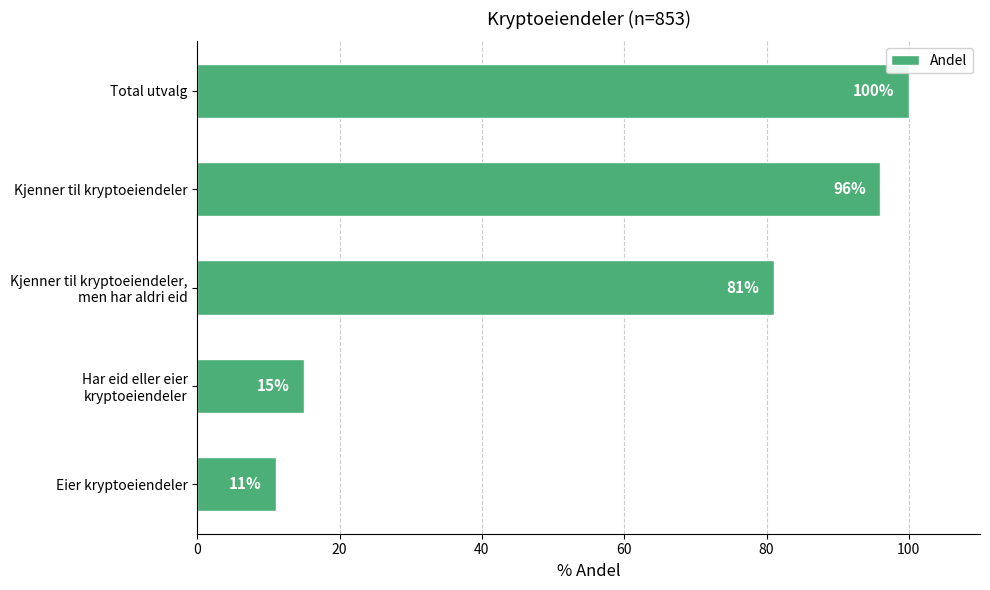

The value at Total utvalg is 100. True or false?

True